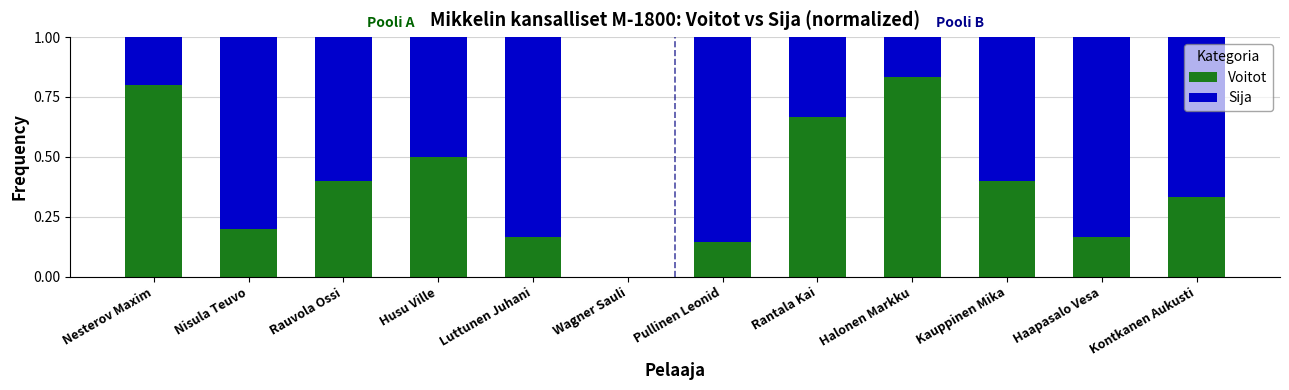

The Voitot series shows 0.2 at Nisula Teuvo. True or false?

True